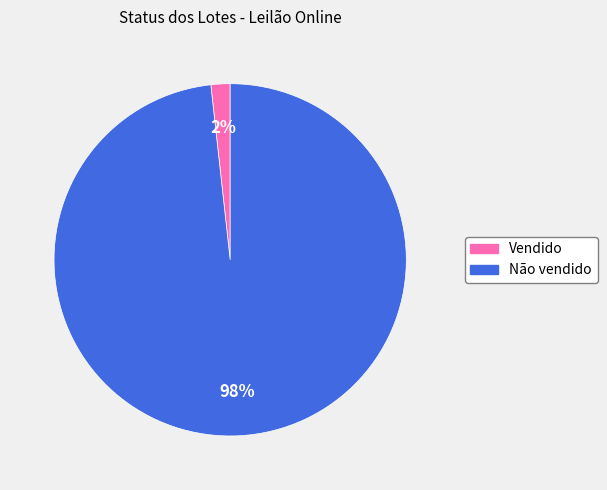

Rank the categories by value from lowest to highest.

Vendido, Não vendido